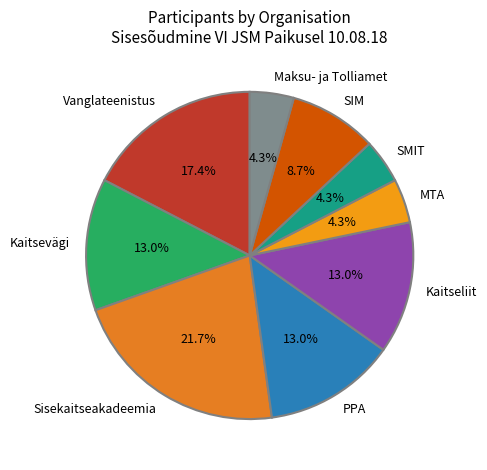

To the nearest percent, what percentage of the pie is SIM?

9%